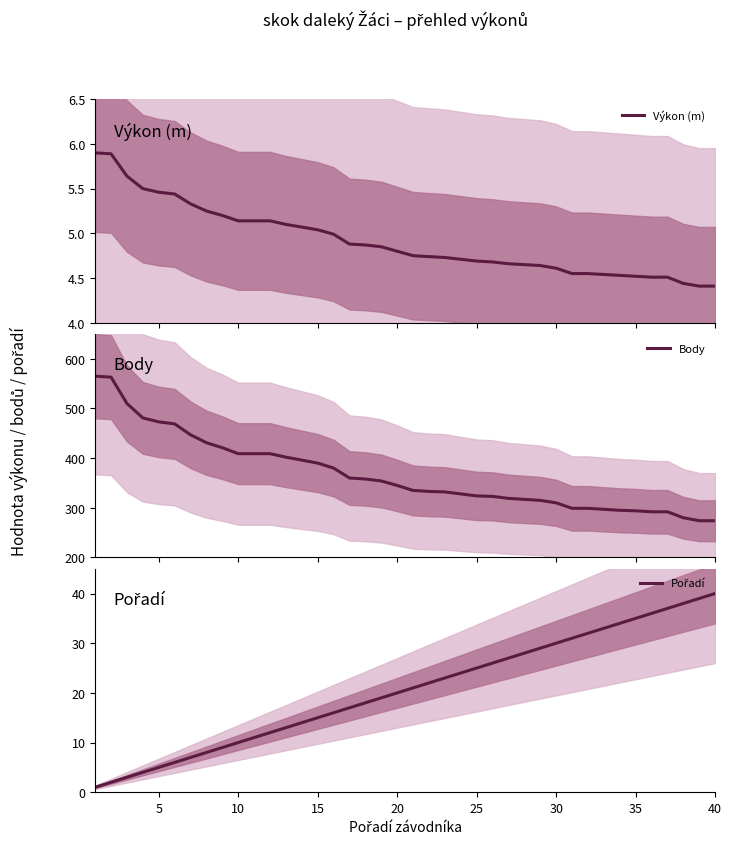

What is the minimum value for Body?

274